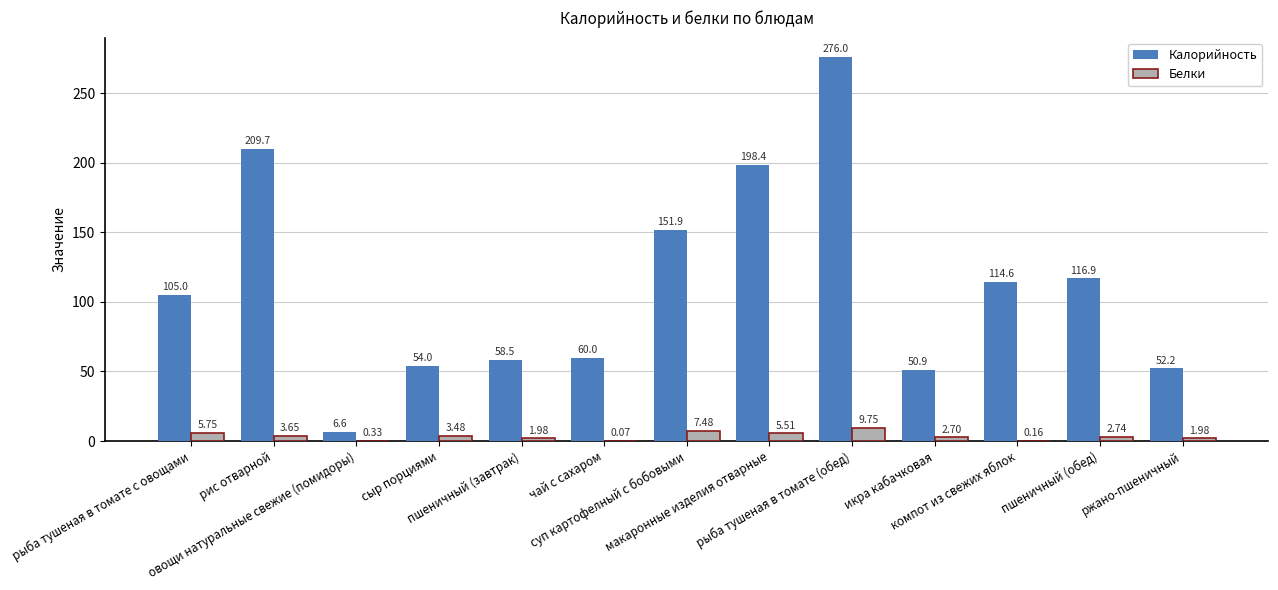

At which category is the sum across all series the highest?

рыба тушеная в томате (обед)